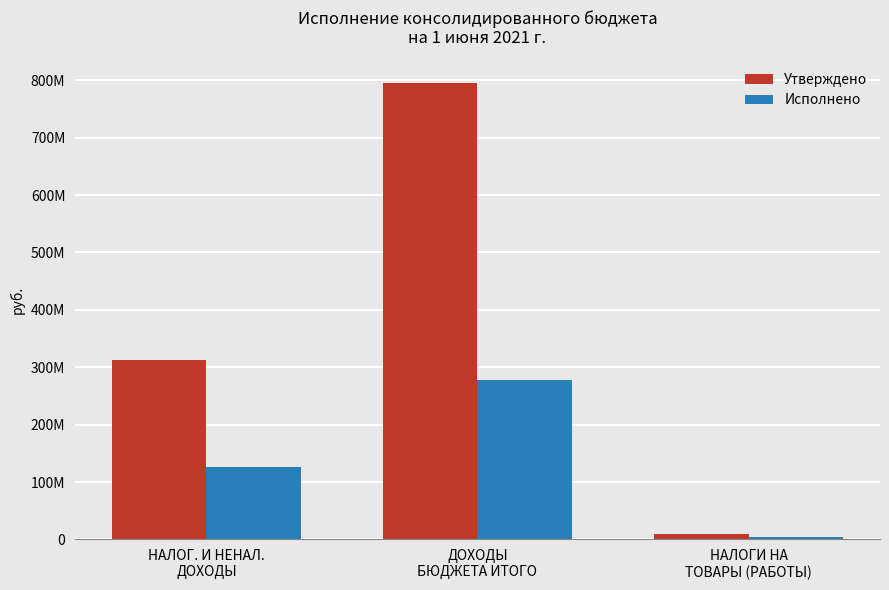

Are the bars horizontal?

No